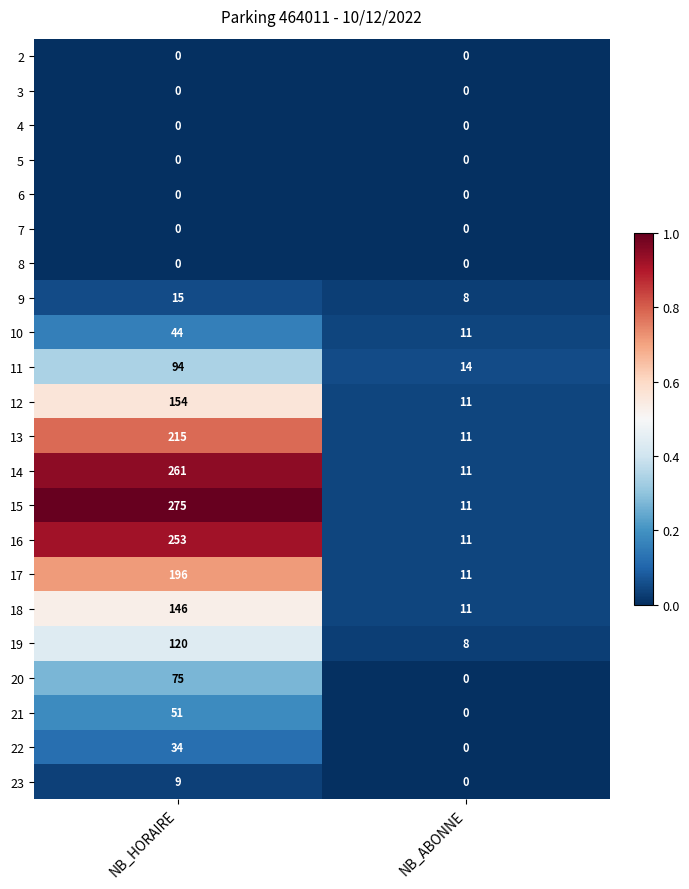

What is the total value across all series at NB_HORAIRE?

1942